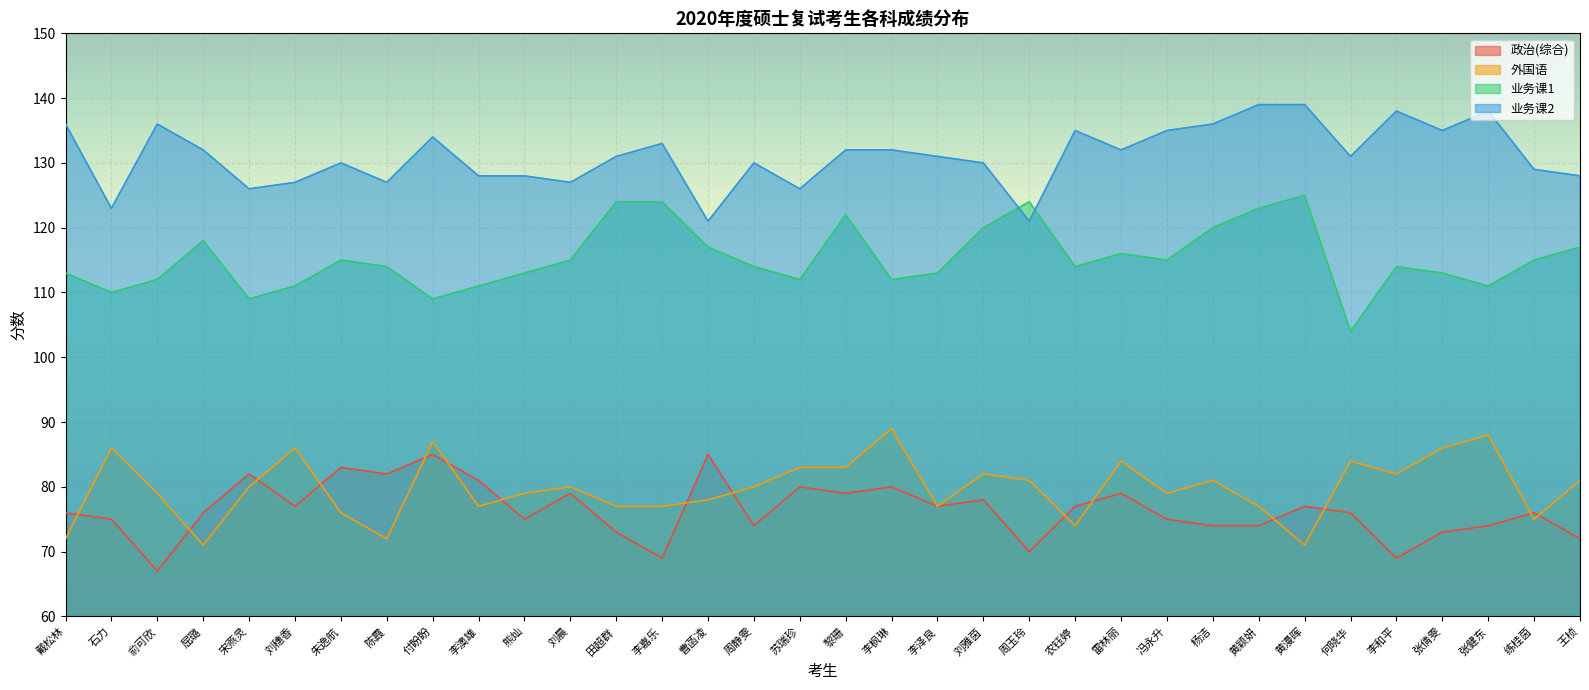

Where is the first local maximum for 业务课1?

屈璐